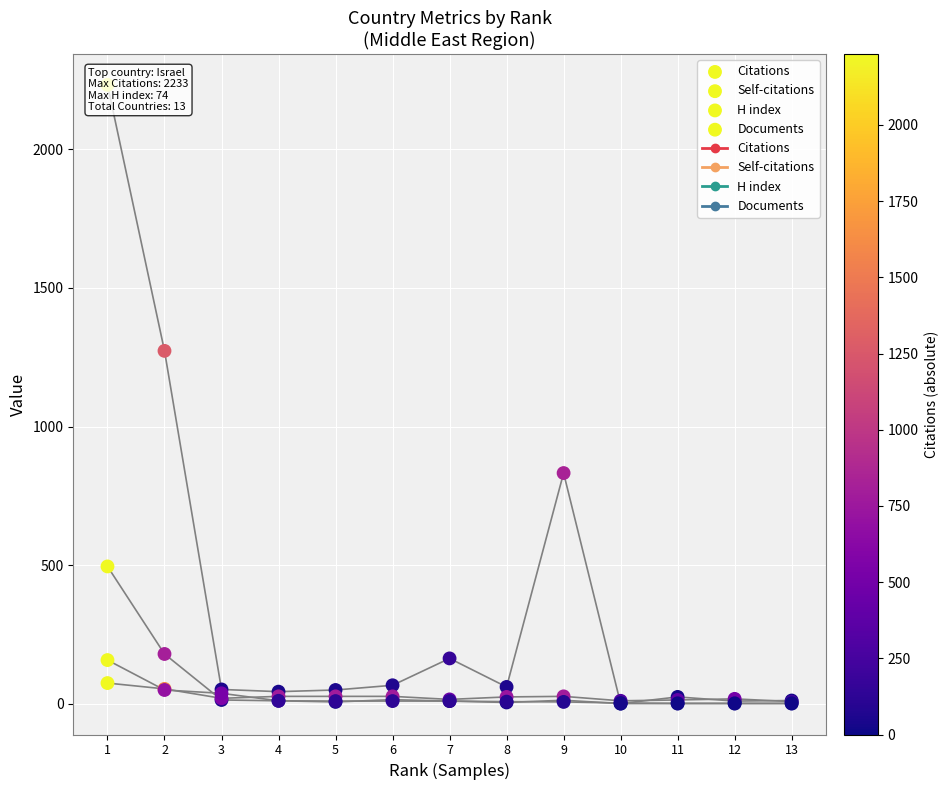

Which series reaches the maximum Y coordinate?

Citations